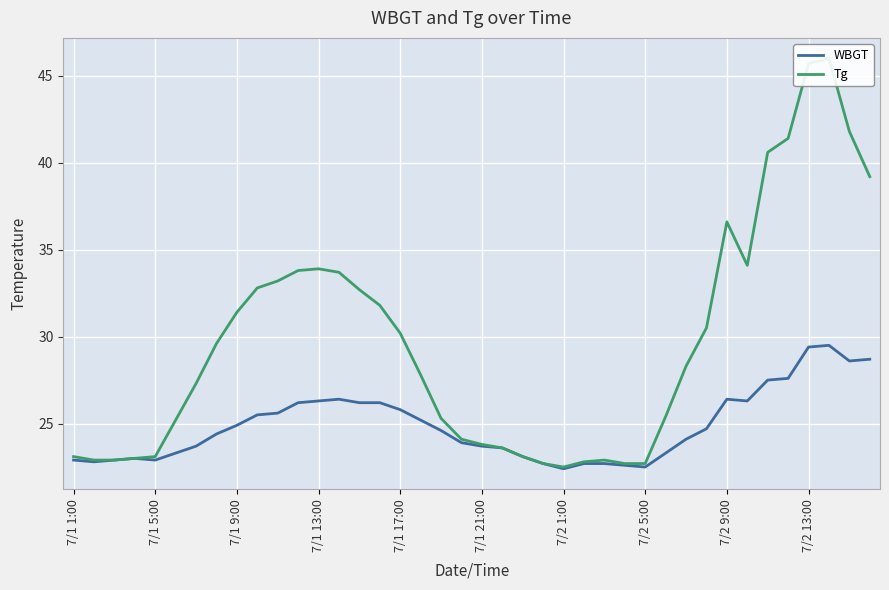

How many values in the Tg series exceed 28?

20